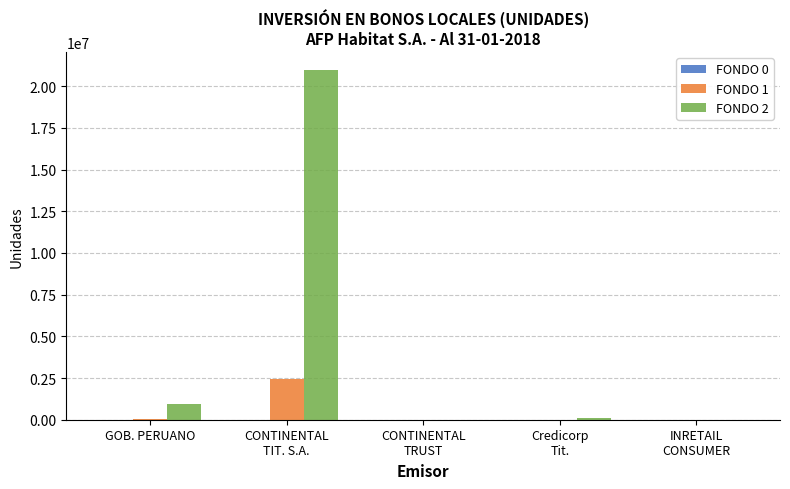

What is the maximum value shown in the chart?

20995398